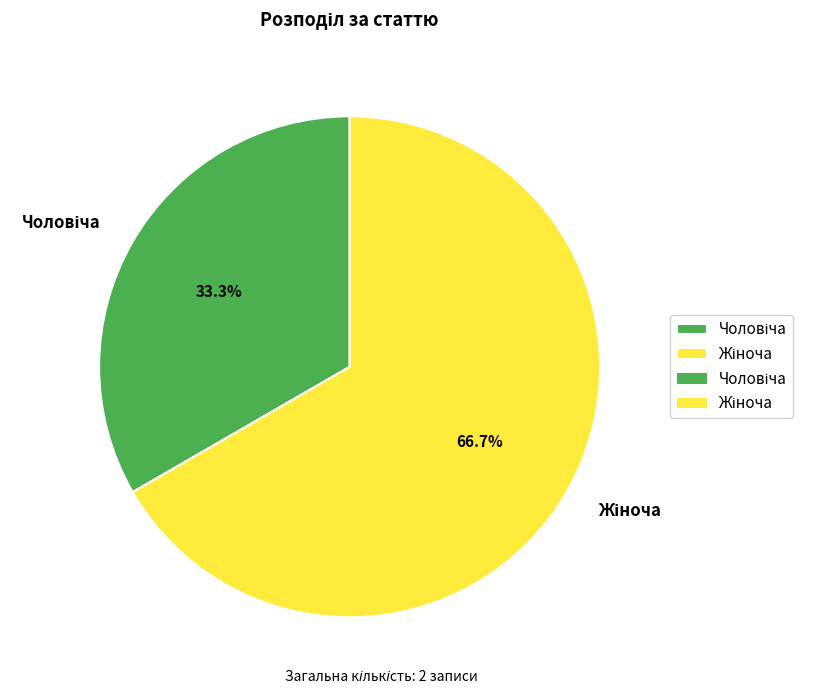

Is there a majority slice in this chart?

Yes